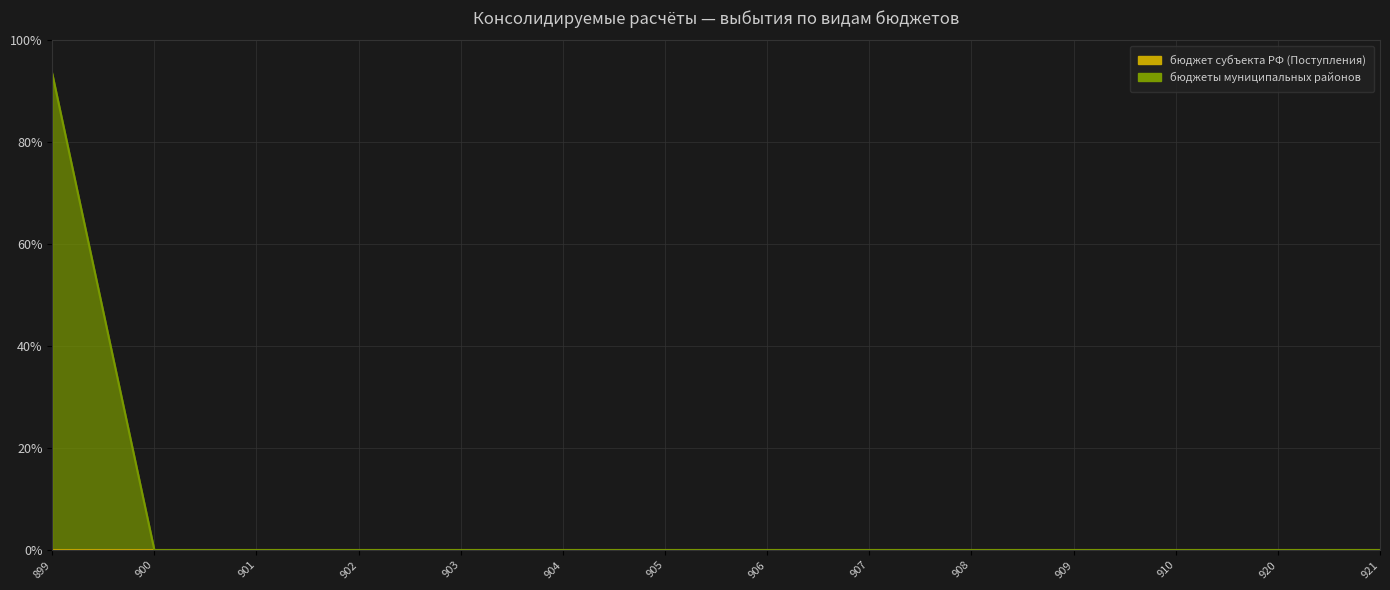

Between 899 and 907, which is larger?

899